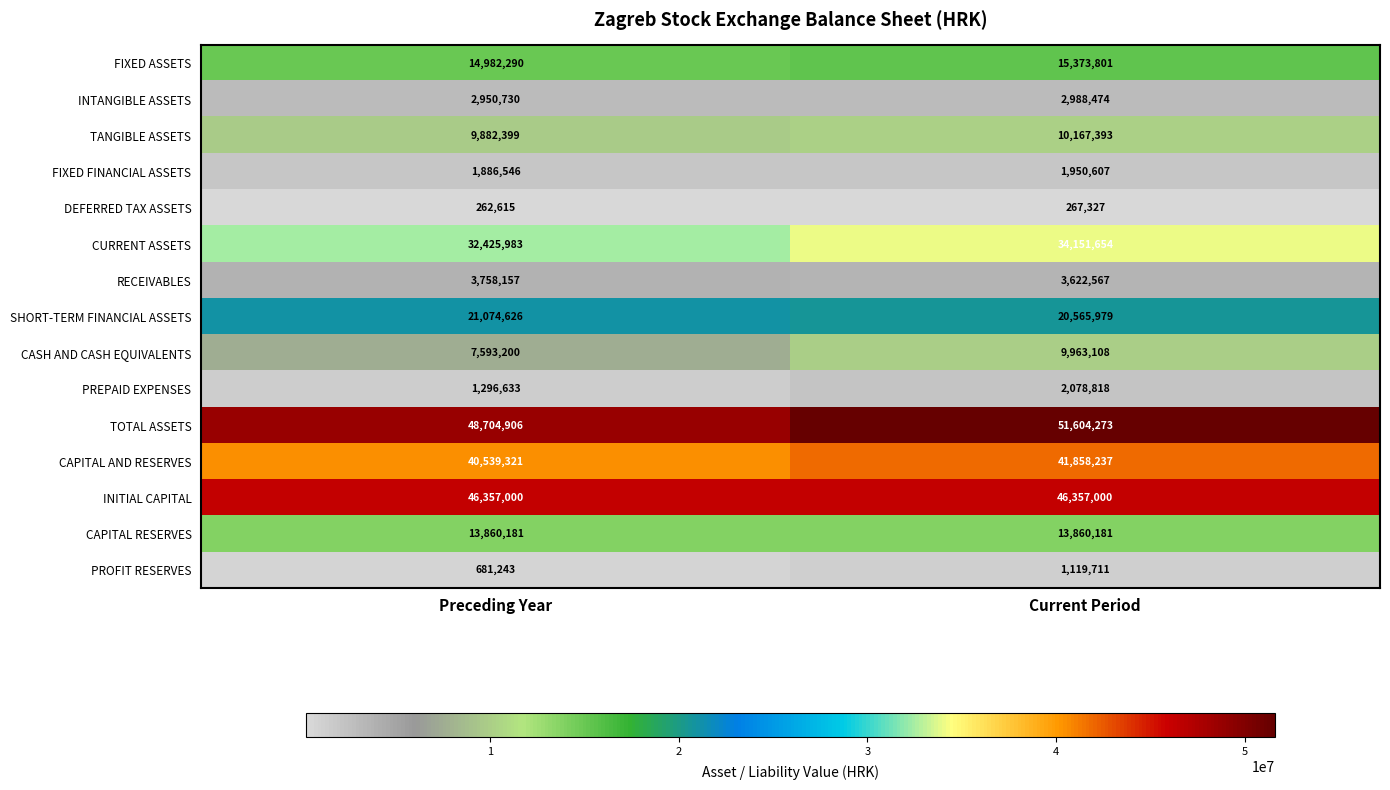

Is it true that FIXED ASSETS equals 15373801 at Current Period?

True